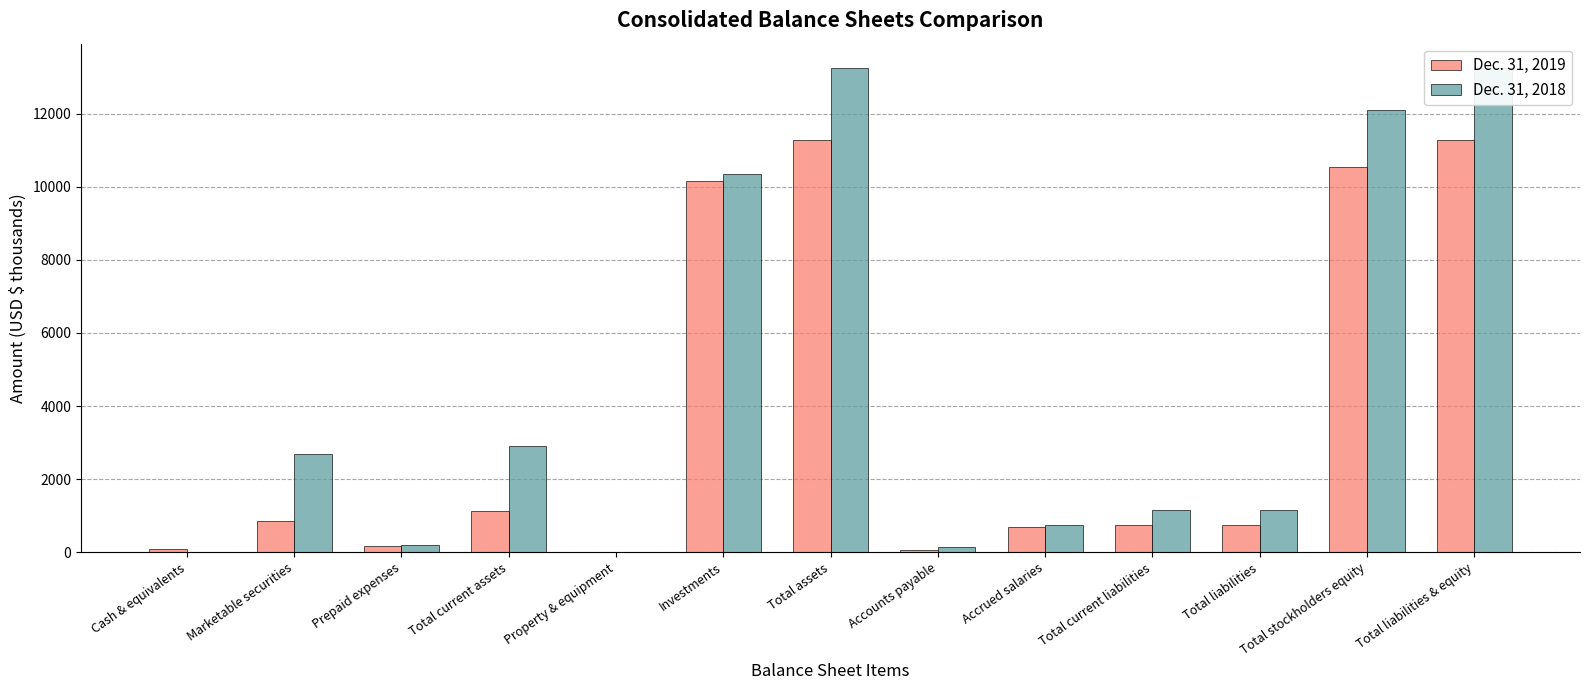

What is the label of the 11th bar from the right?

Prepaid expenses